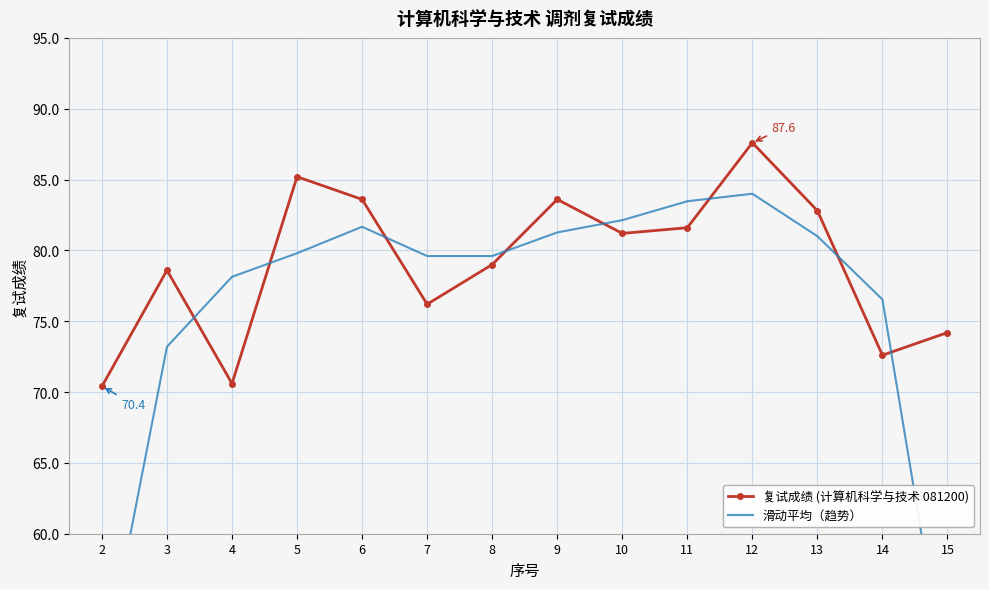

Count the number of data series in this chart.

2